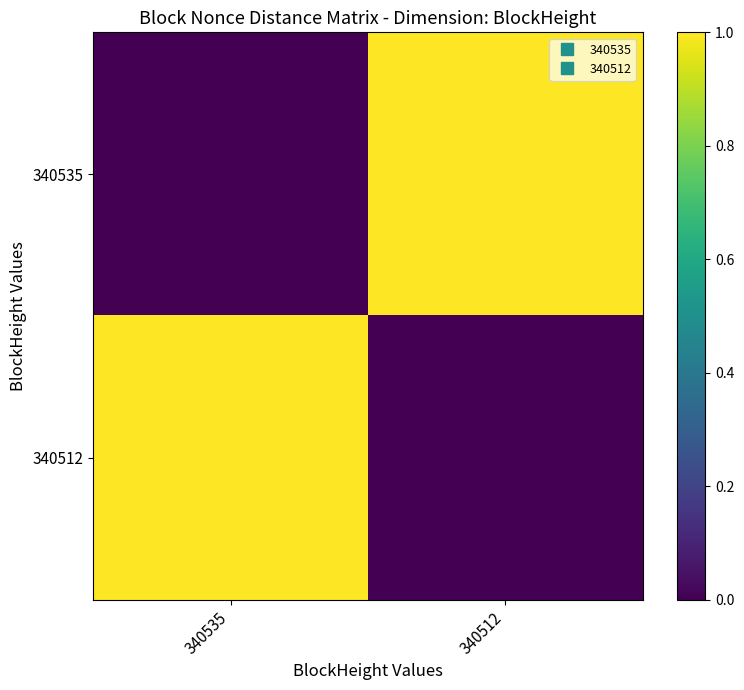

What is the total value across all series at 340512?

1